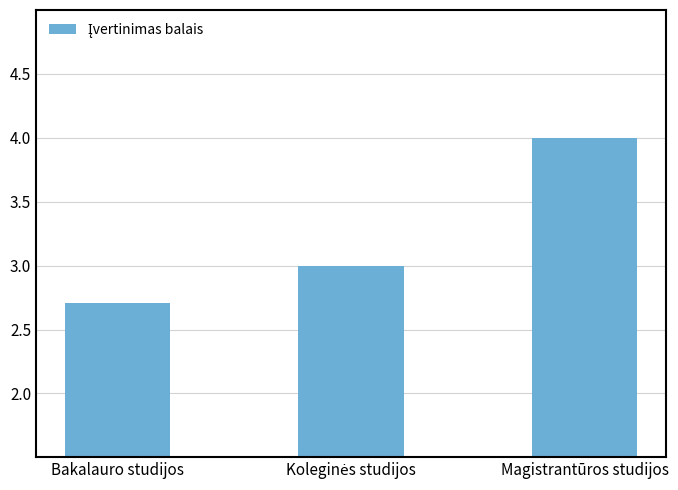

Are the bars horizontal?

No